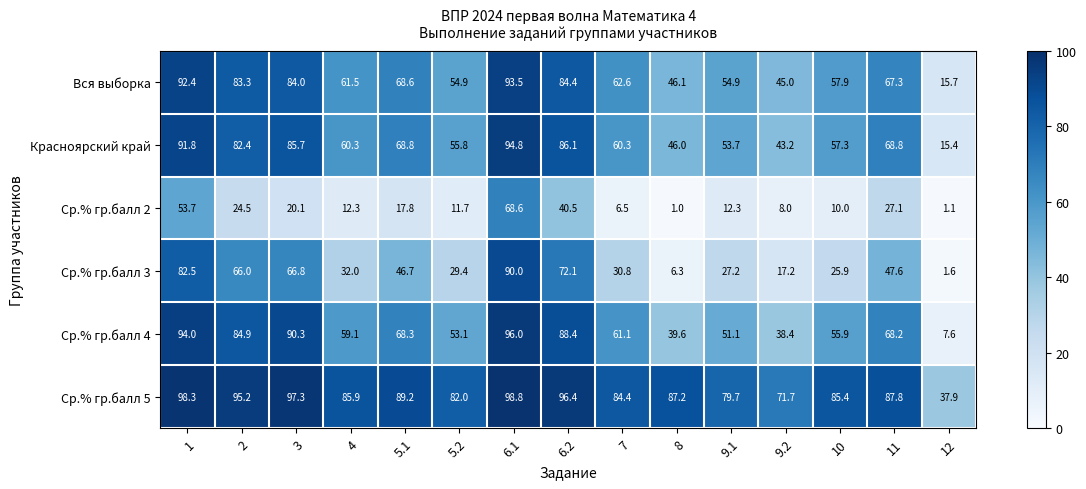

What is the spread (max minus min) of values at 5.1?

71.4